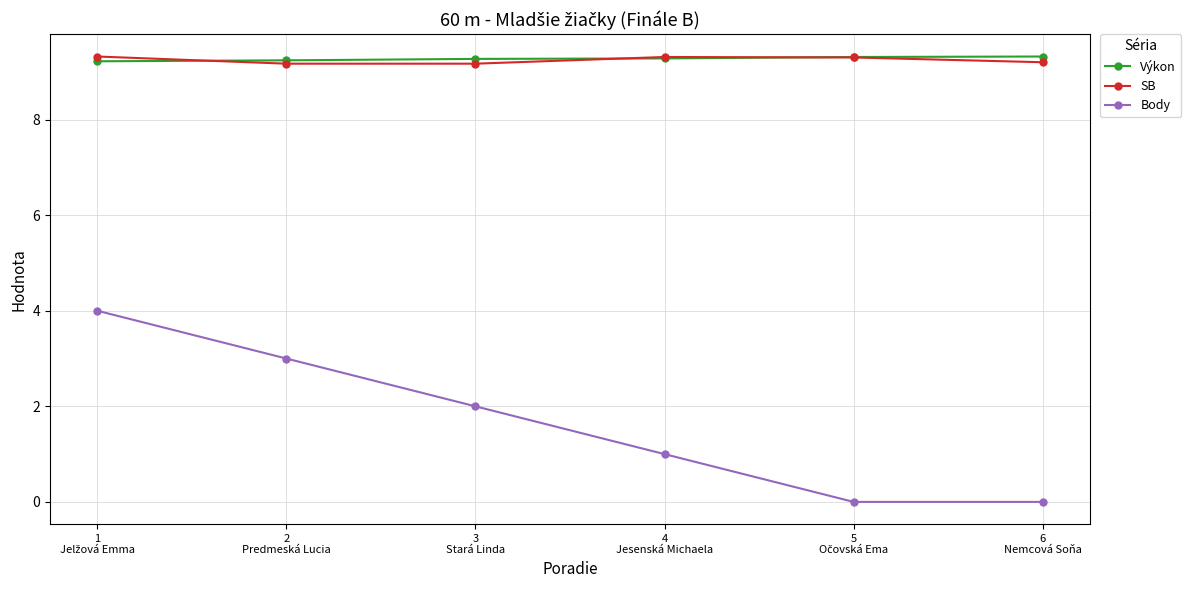

What is the greatest value displayed?

9.3